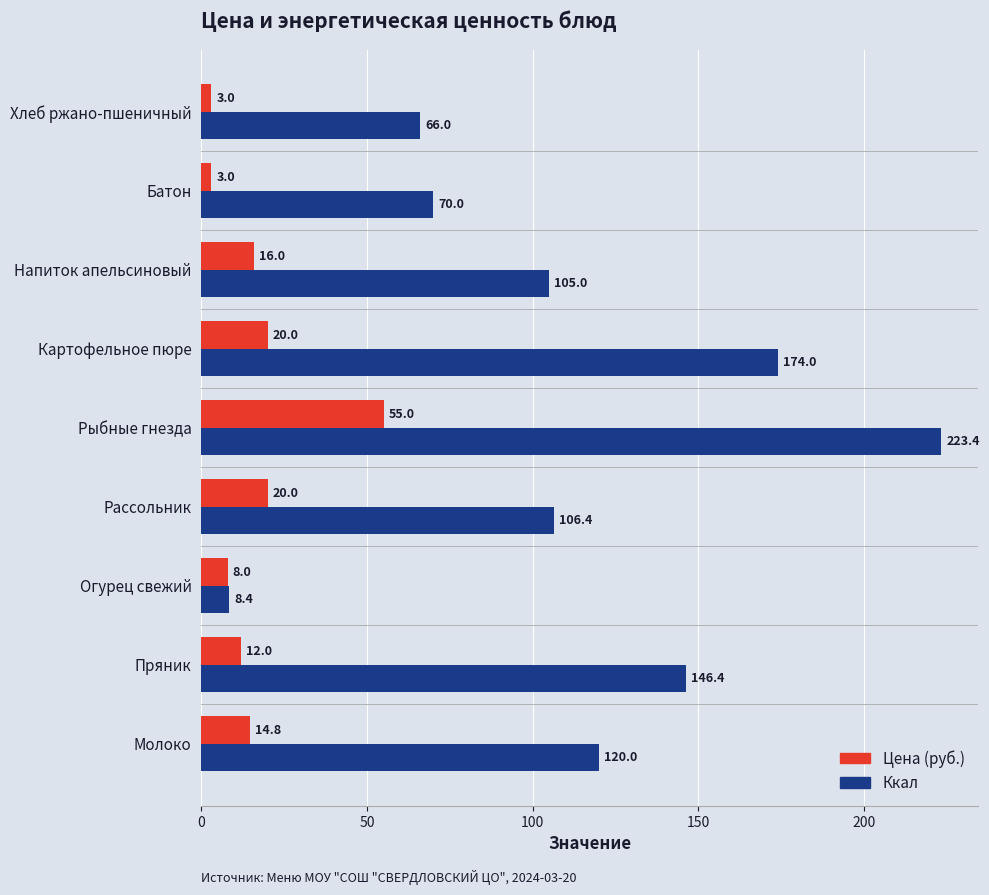

Rank the series by their maximum value, from highest to lowest.

Ккал, Цена (руб.)